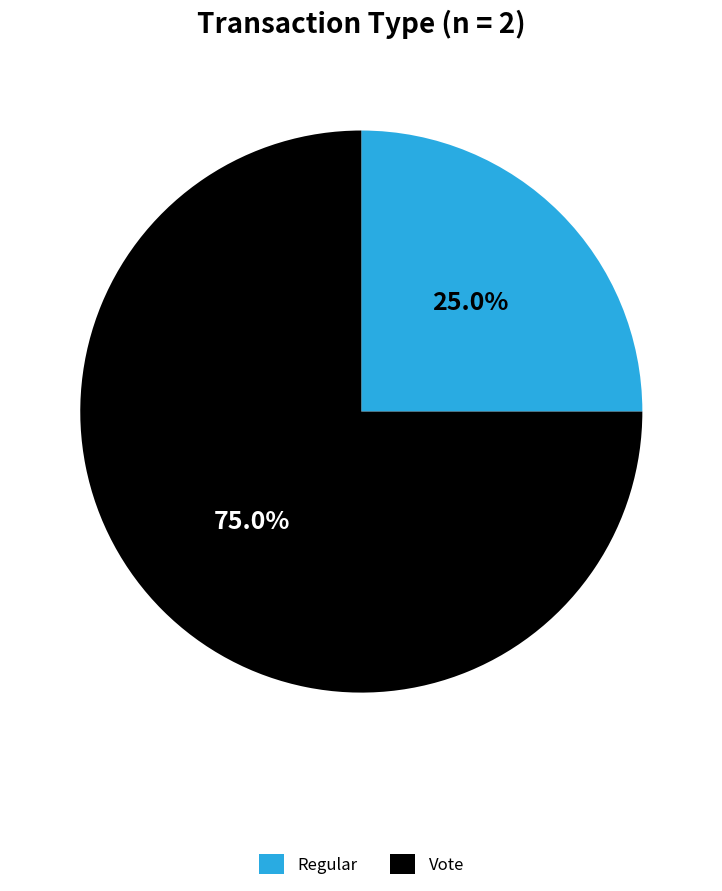

Which has a higher value, Regular or Vote?

Vote